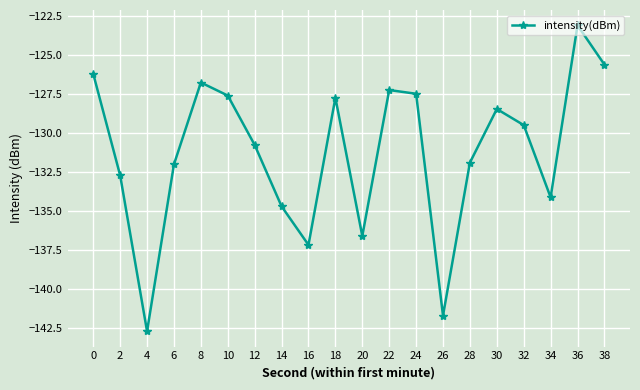

True or false: there are more than 2 points higher than both neighbors.

True